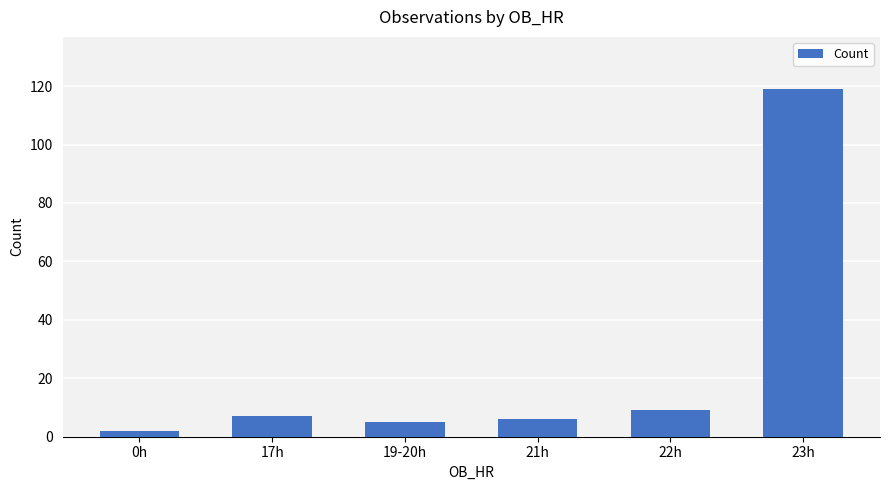

The chart shows a value of 202 at 23h. True or false?

False